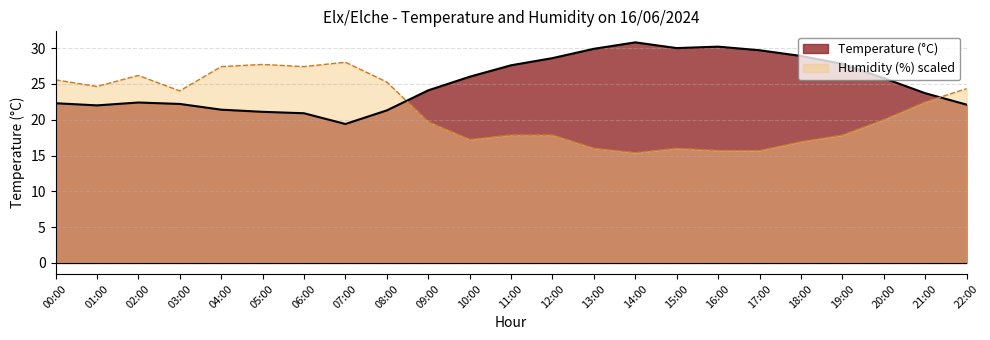

After their last crossing, which series has the higher values: Humidity (%) or Temperature (°C)?

Humidity (%)